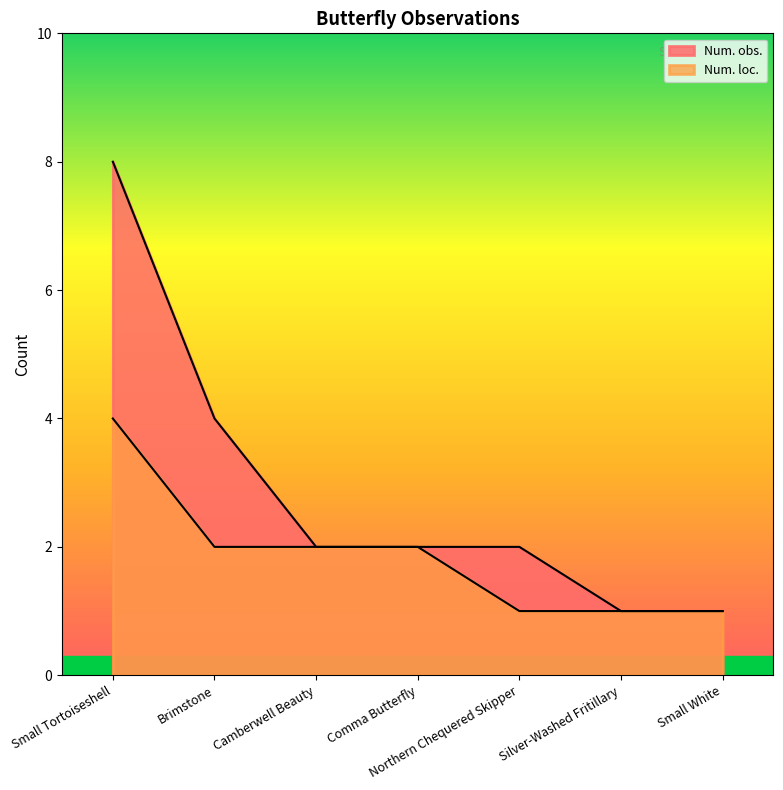

Does the chart have visible grid lines?

No